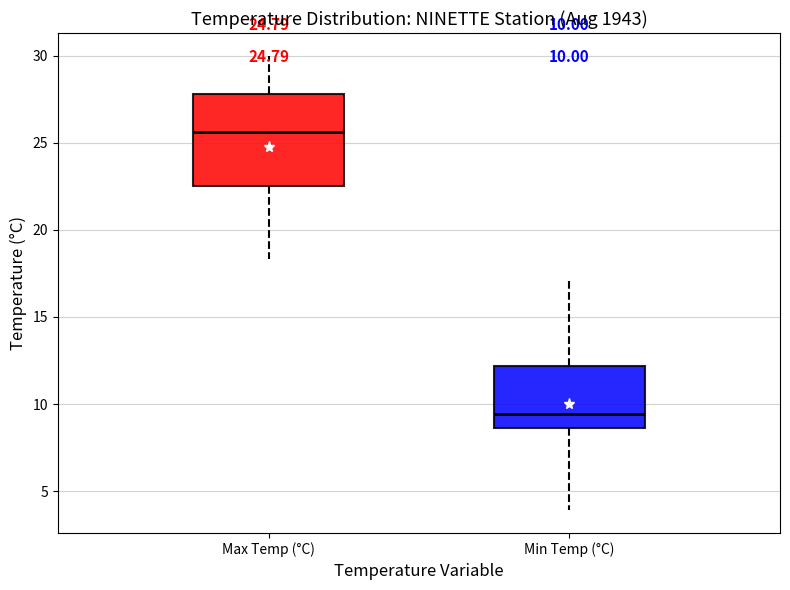

Which box has the lowest median line?

Min Temp (°C)